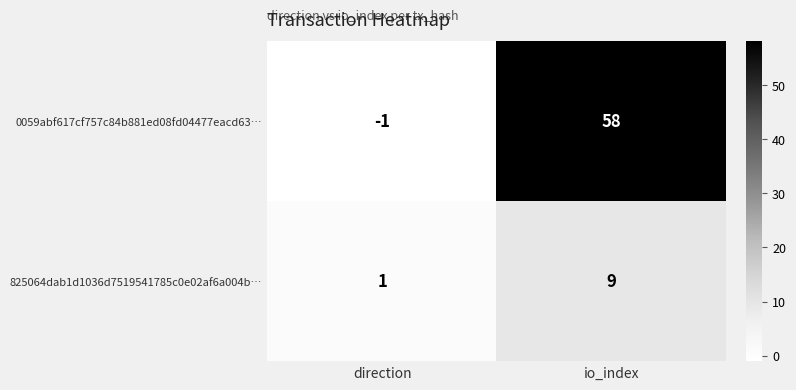

Between direction and io_index, which series saw the biggest shift?

0059abf617cf757c84b881ed08fd04477eacd63…